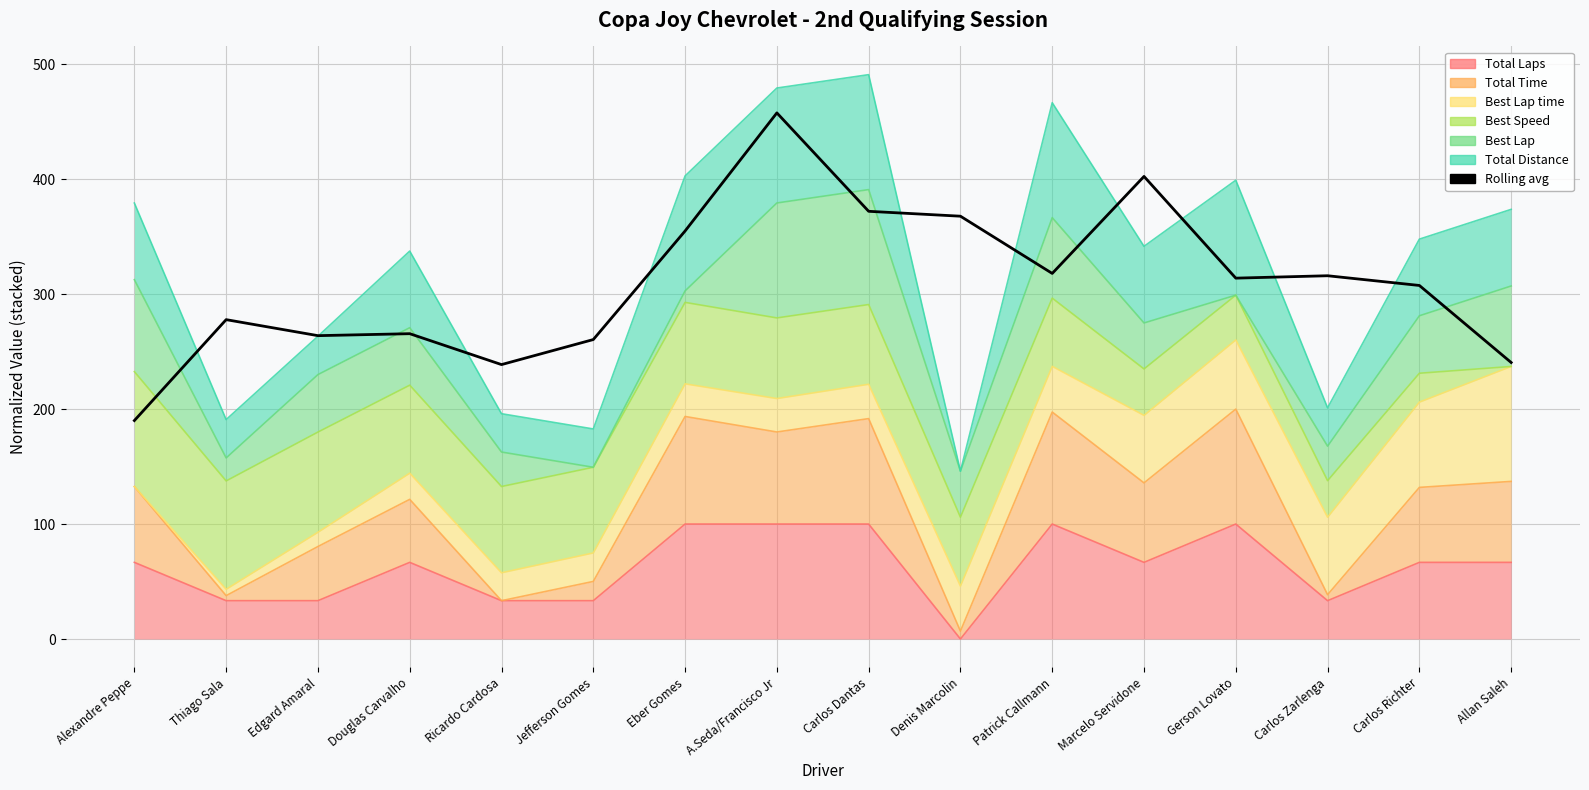

How many points are higher than both their immediate neighbors (excluding endpoints)?

5